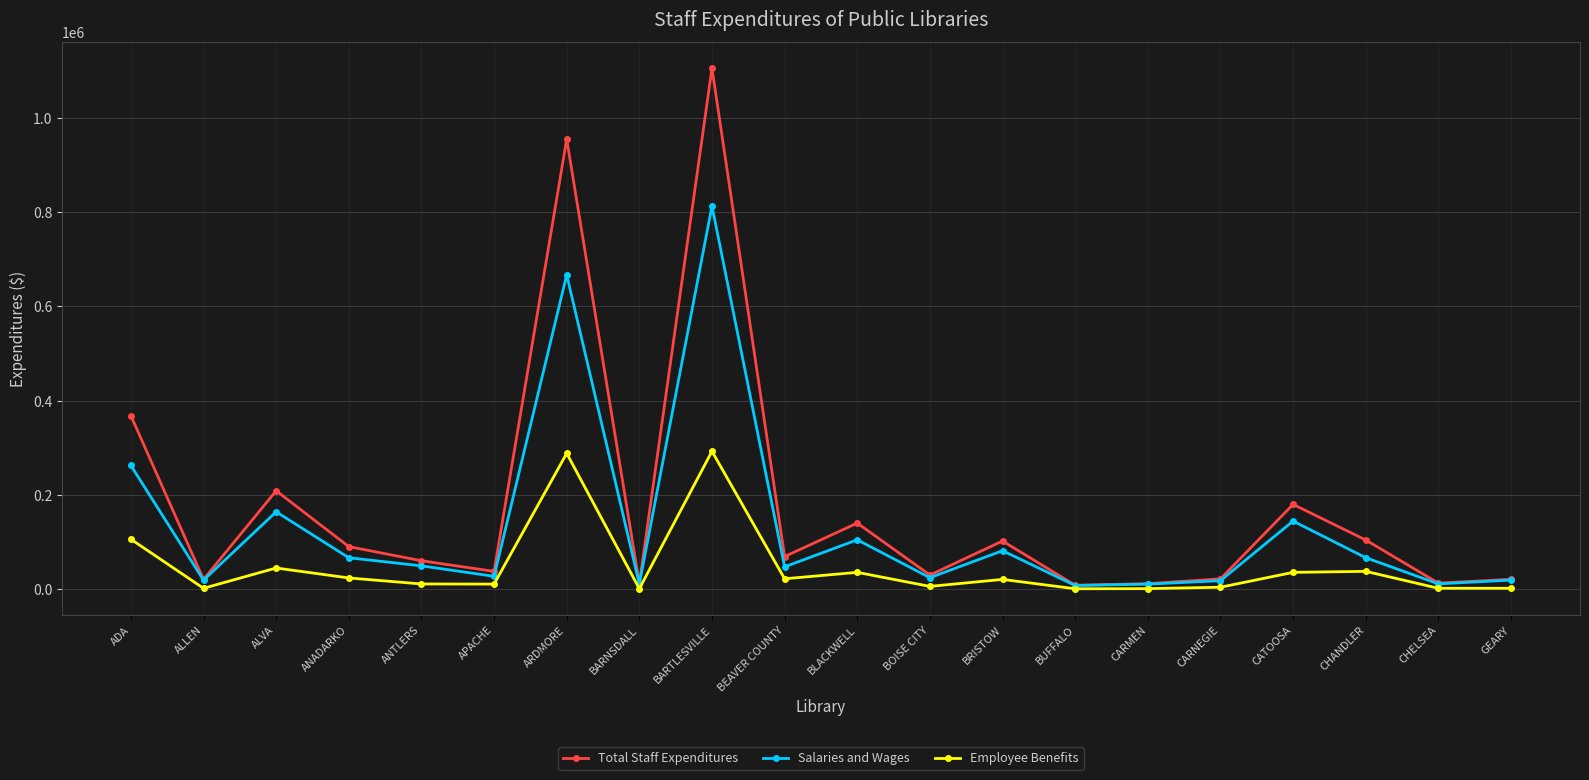

List the series in order of their overall mean, lowest first.

Employee Benefits, Salaries and Wages, Total Staff Expenditures